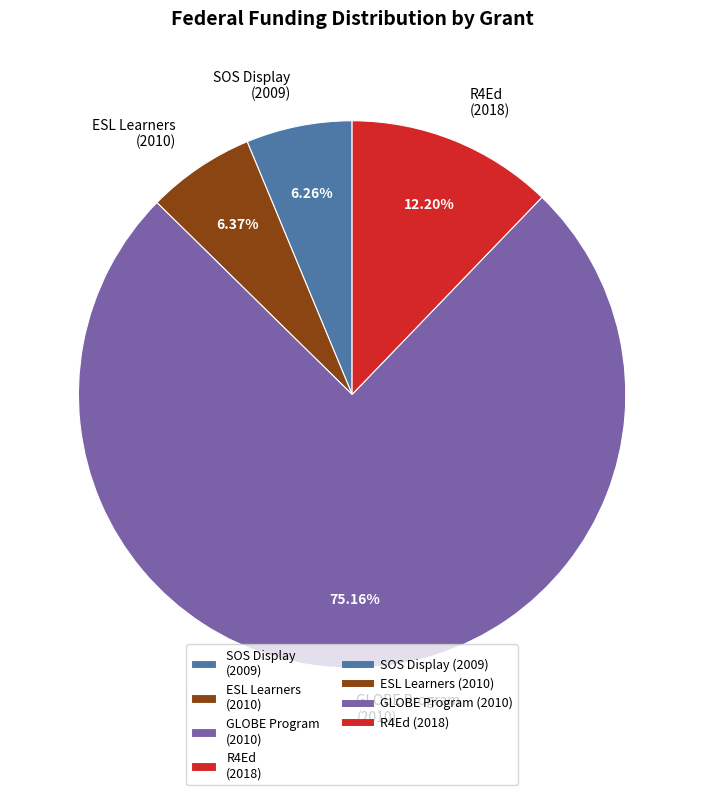

Between R4Ed (2018) and ESL Learners (2010), which is larger?

R4Ed (2018)